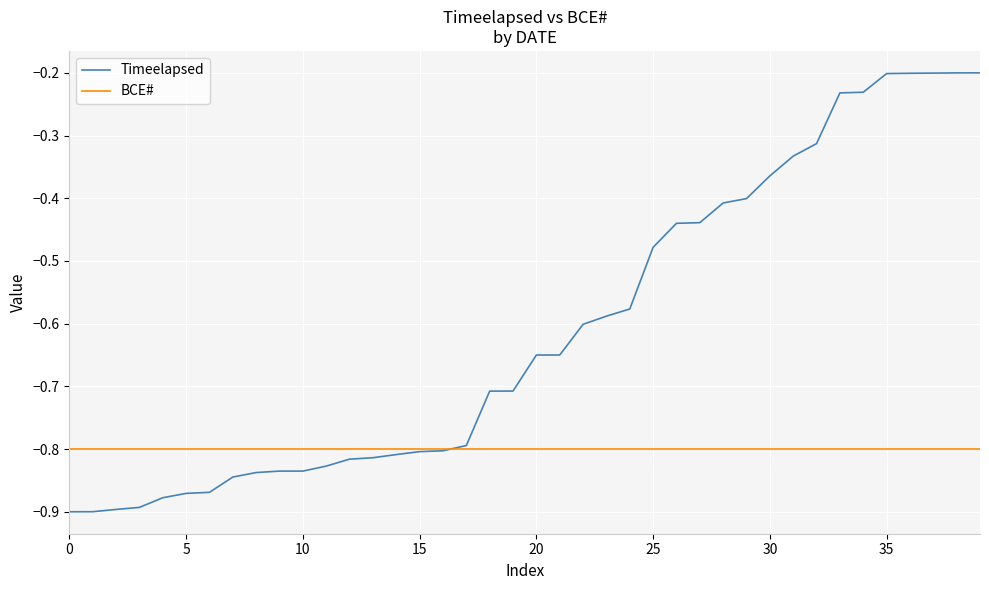

Rank the series by their average value, from highest to lowest.

Timeelapsed, BCE#